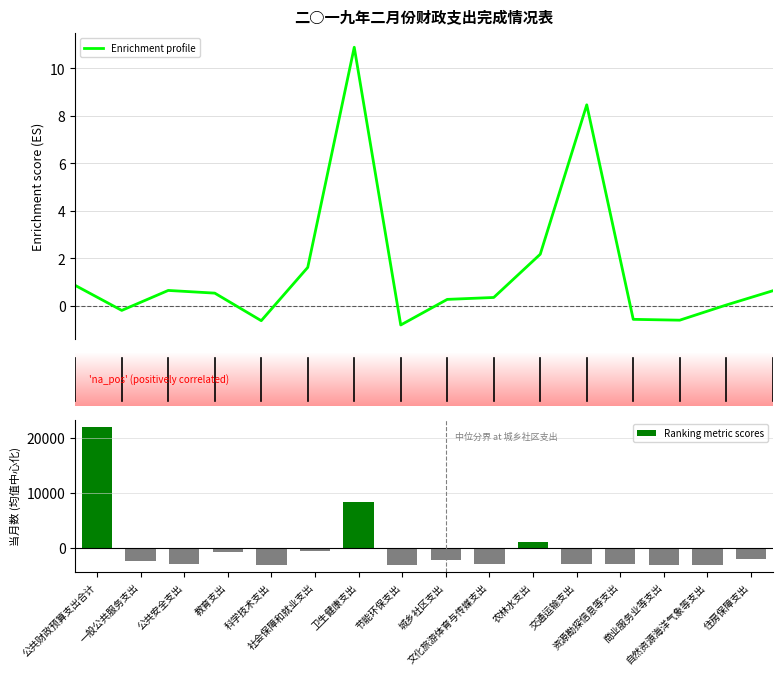

Where does the Ranking metric scores series first go above -2244?

公共财政预算支出合计